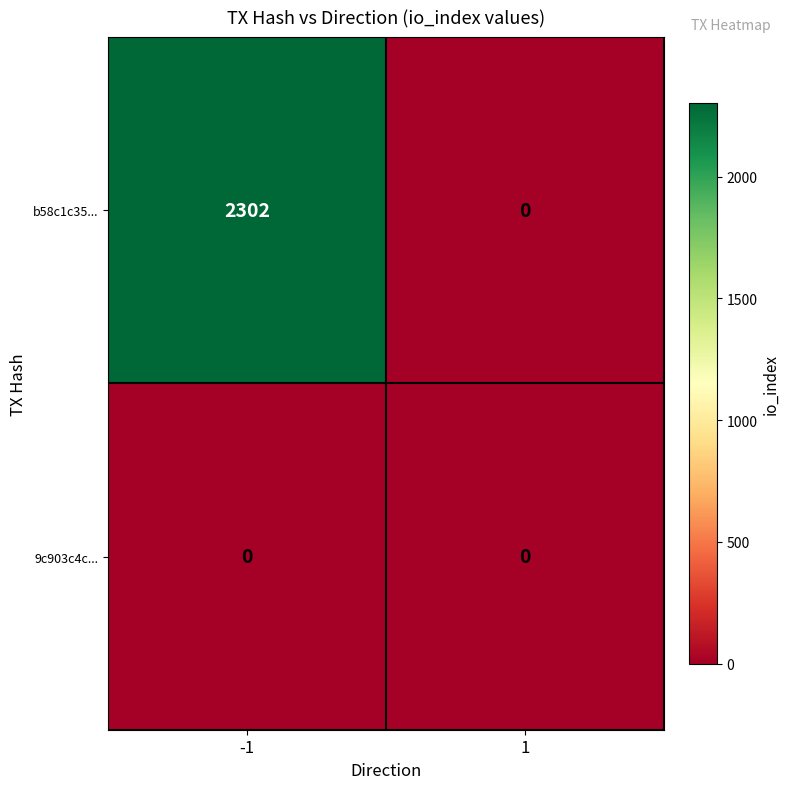

What is the spread (max minus min) of values at -1?

2302